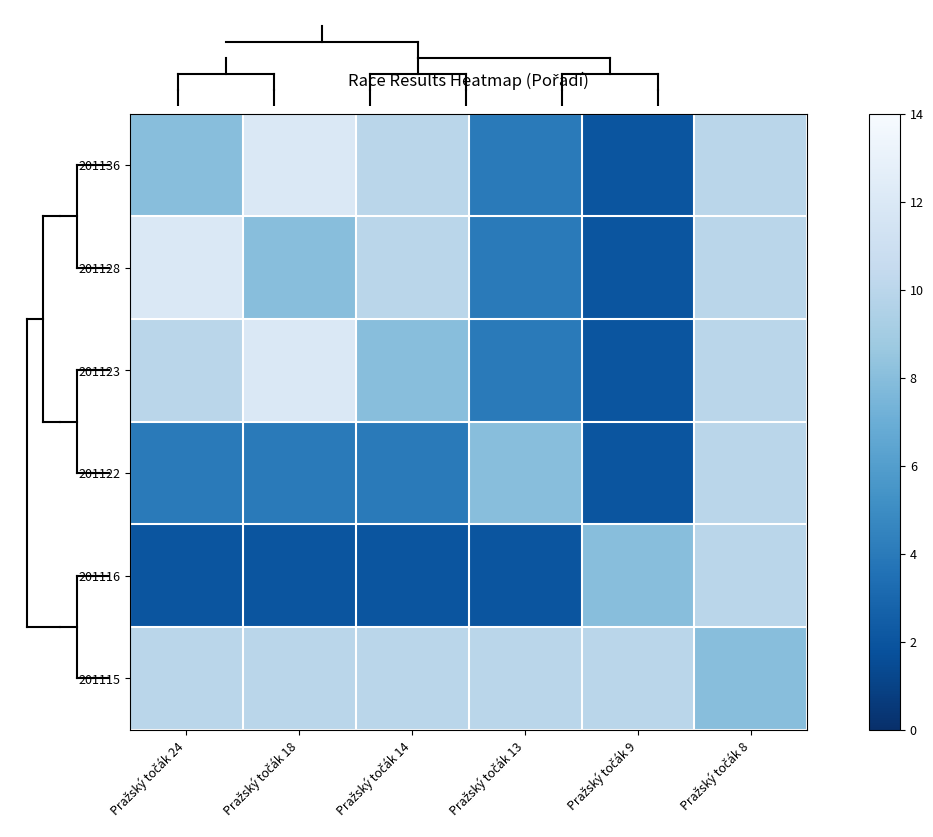

Which category has the highest value across all series?

Pražský točák 18